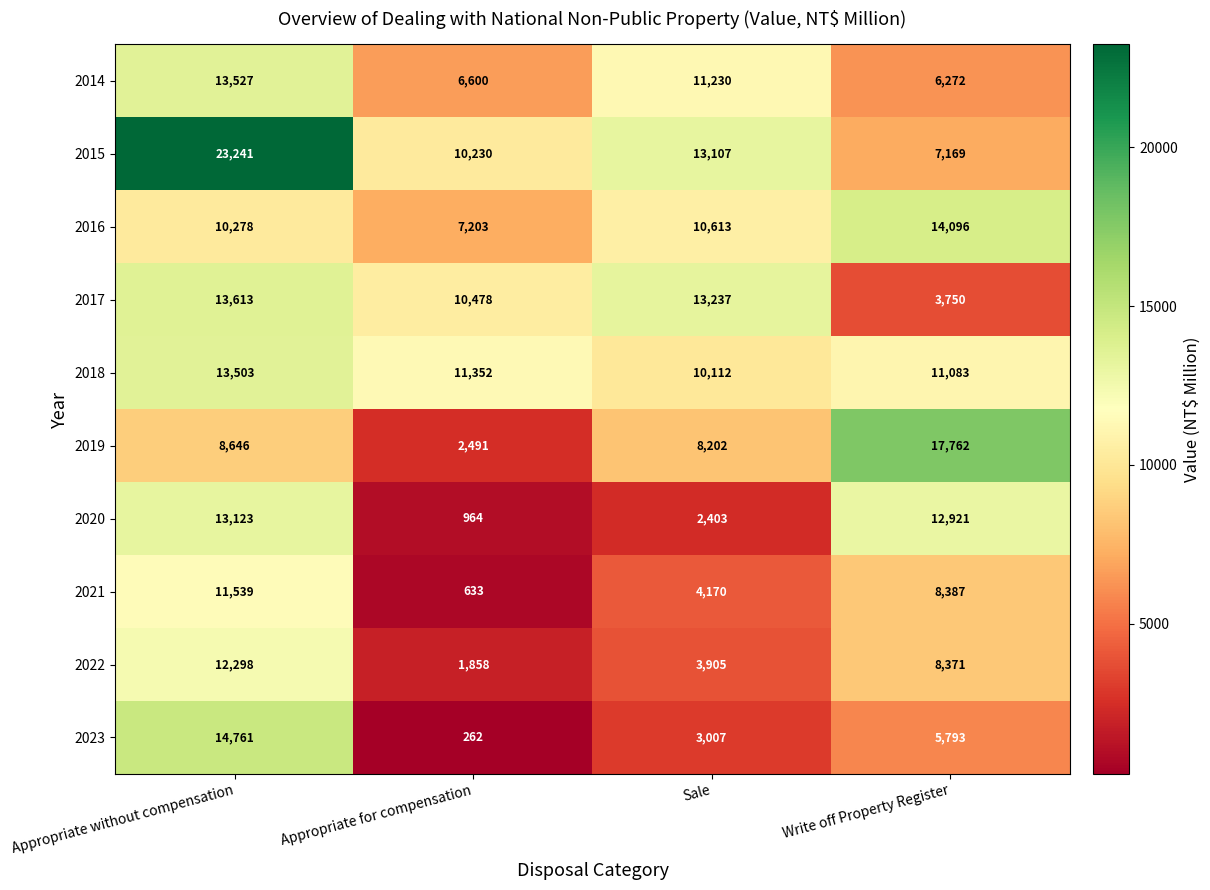

What is the difference between the 2022 values at Write off Property Register and Appropriate for compensation?

6513